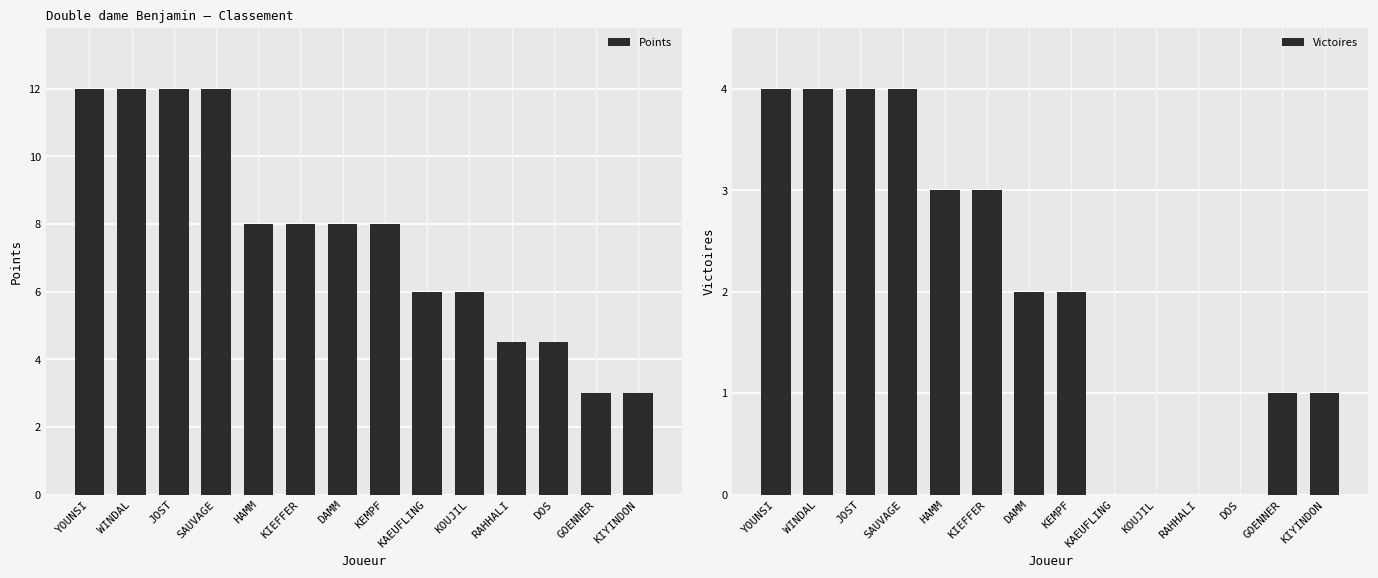

Rank the series at KEMPF from highest to lowest value.

Points, Victoires